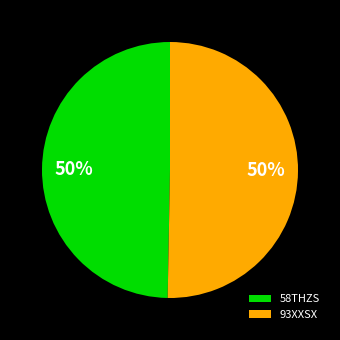

To the nearest percent, what is the combined percentage of 58THZS and 93XXSX?

100%